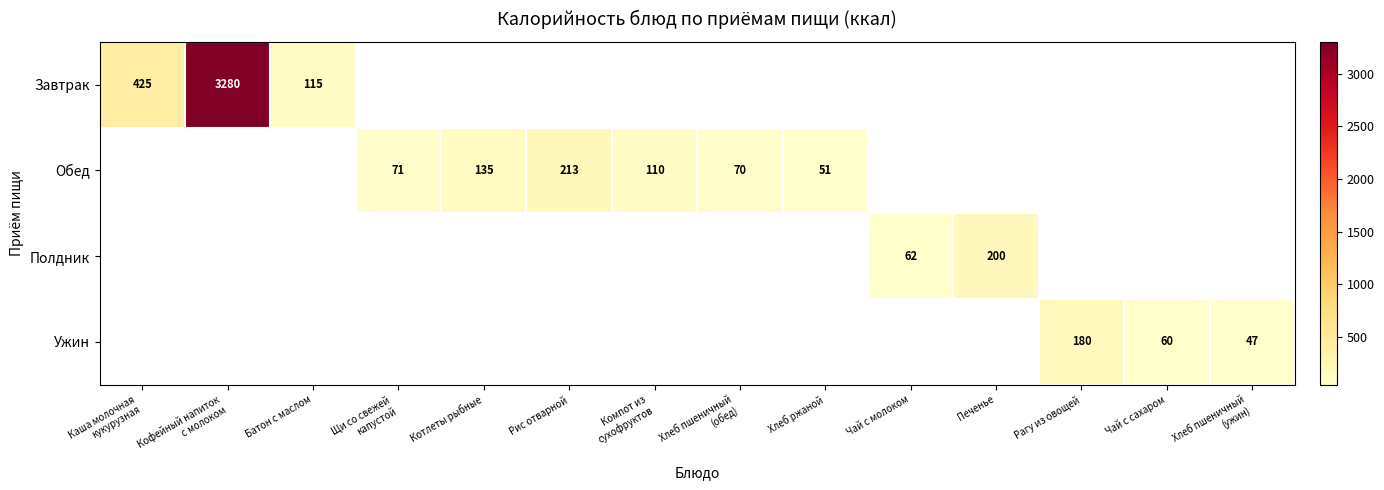

How many categories are shown in the chart?

14